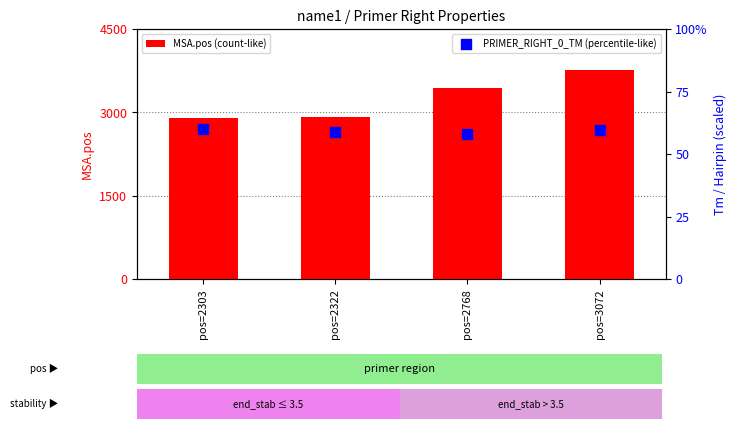

Which series contains the lowest Y value?

PRIMER_RIGHT_0_TM